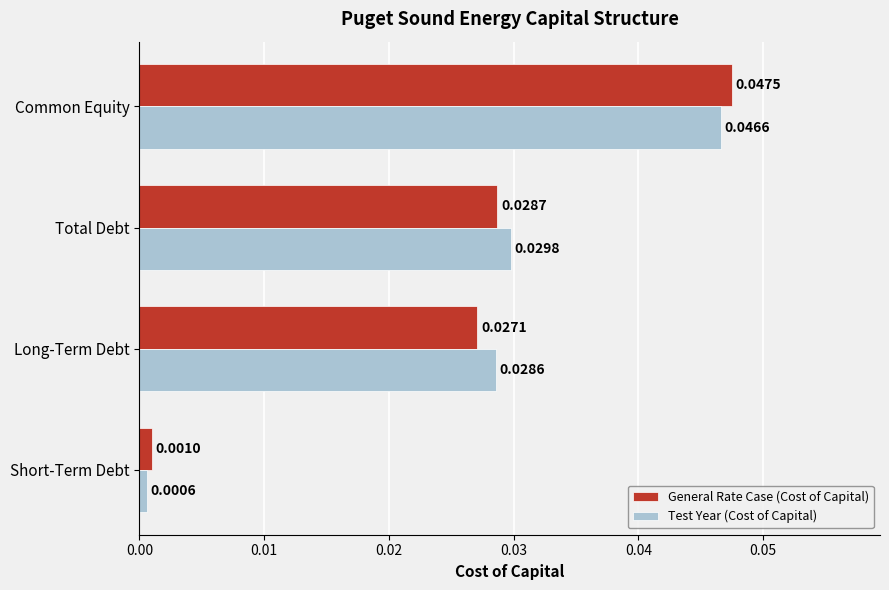

Rank the categories by Test Year (Cost of Capital) value from lowest to highest.

Short-Term Debt, Long-Term Debt, Total Debt, Common Equity